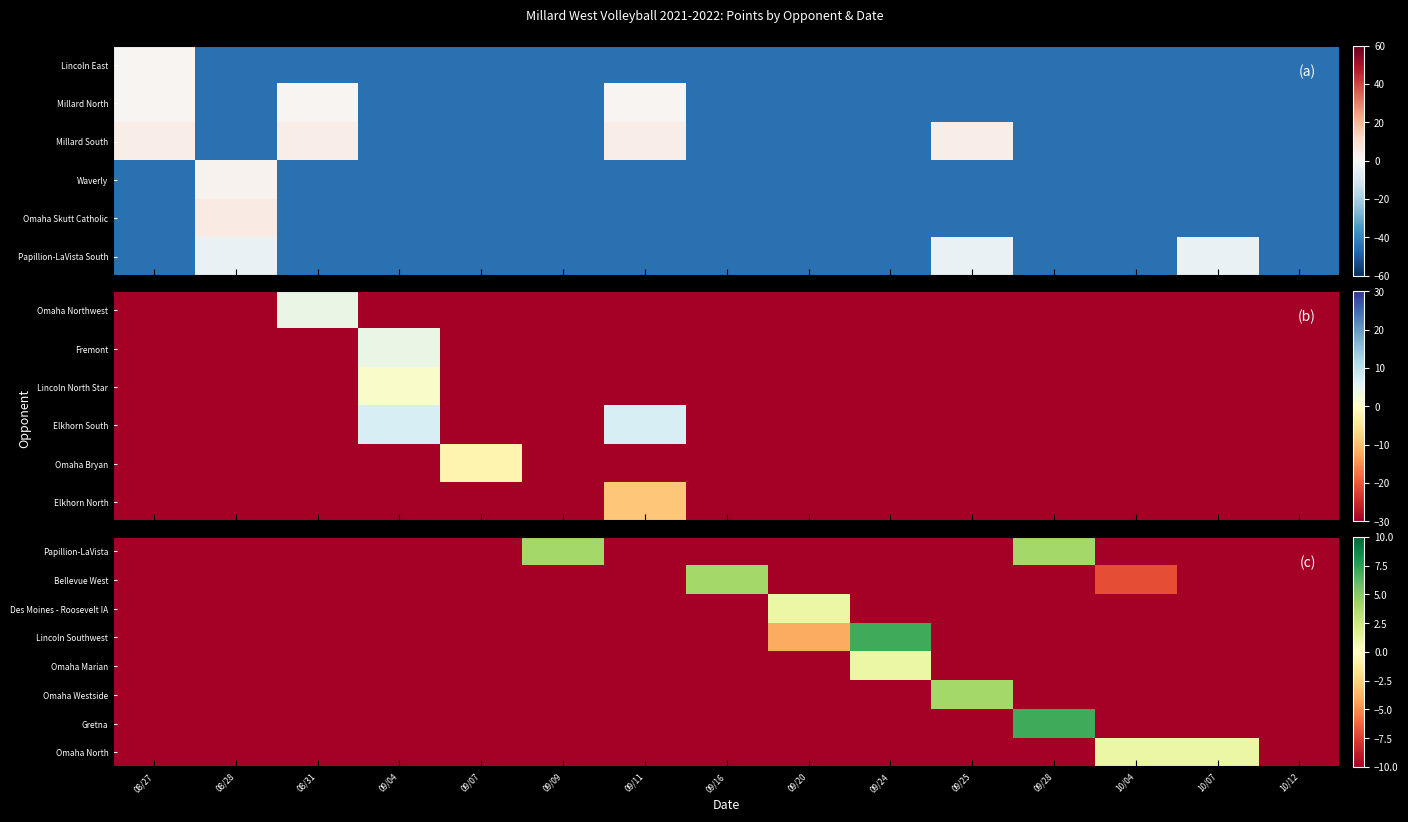

Which has a higher value, 09/04 or 09/11?

09/04